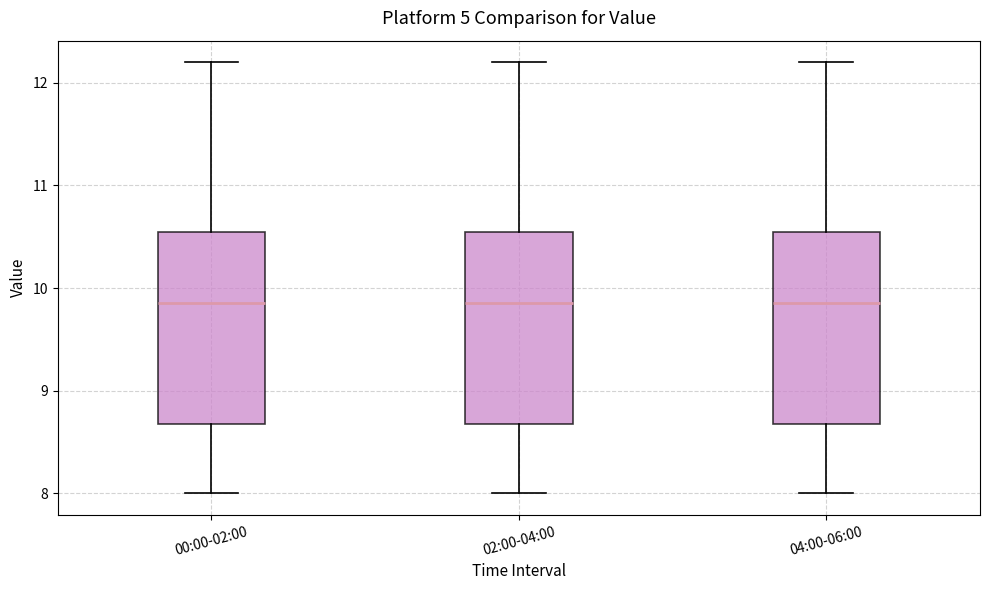

Reading left to right, read every box against the y-axis: the position of its median line, the range the box covers, and the ends of its whiskers. The values are not printed on the chart, so give them approximately, as read against the axis.

00:00-02:00: median 9.9, box 8.7 to 10.6, whiskers 8.0 to 12.2
02:00-04:00: median 9.9, box 8.7 to 10.6, whiskers 8.0 to 12.2
04:00-06:00: median 9.9, box 8.7 to 10.6, whiskers 8.0 to 12.2